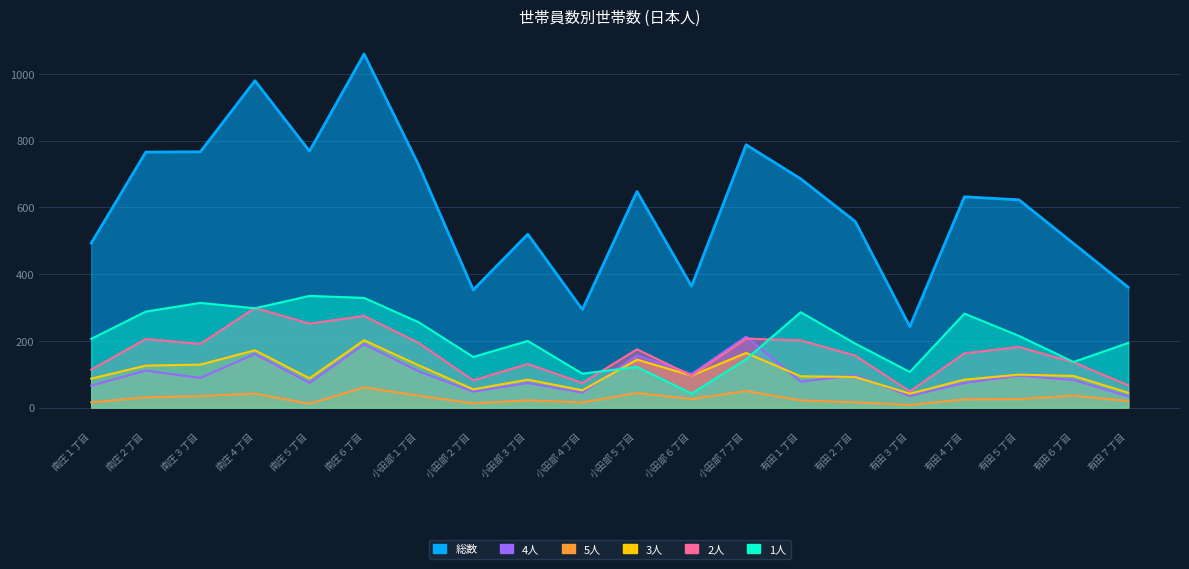

Reading right to left, extract all data points from this chart.

1人: 194	137	215	282	107	192	286	145	42	122	102	200	152	256	329	335	298	314	288	206
2人: 67	136	182	163	49	156	202	207	96	175	74	131	82	194	275	252	299	191	206	114
3人: 45	95	99	84	42	92	94	164	96	144	52	84	55	127	202	88	172	129	126	87
4人: 34	83	96	74	35	97	78	213	101	157	45	74	48	109	190	74	161	89	111	66
5人: 20	36	26	25	8	16	22	50	26	44	16	22	13	36	61	12	42	35	31	16
総数: 361	492	623	632	243	558	686	788	364	648	294	520	353	727	1060	769	980	767	766	493